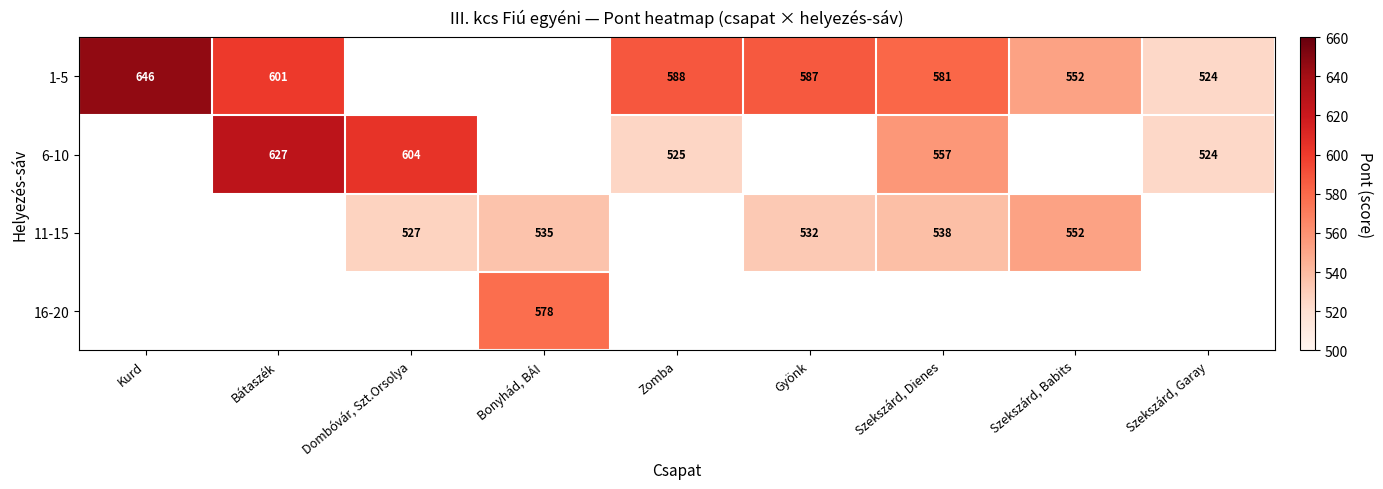

True or false: 11-15 has a value of 552 at Szekszárd, Babits.

True